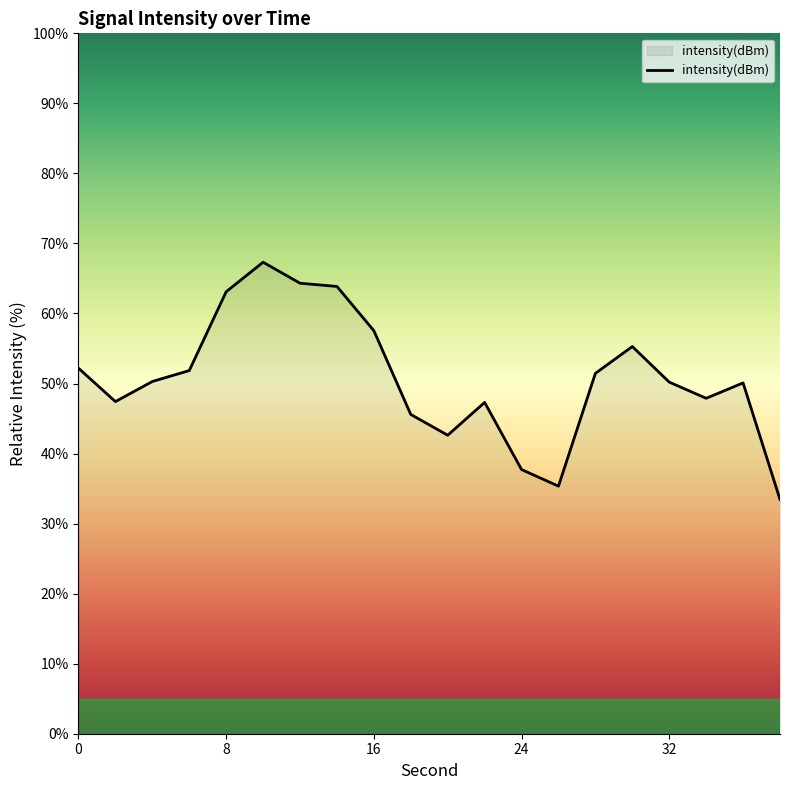

What is the difference between the maximum and minimum values?

33.9